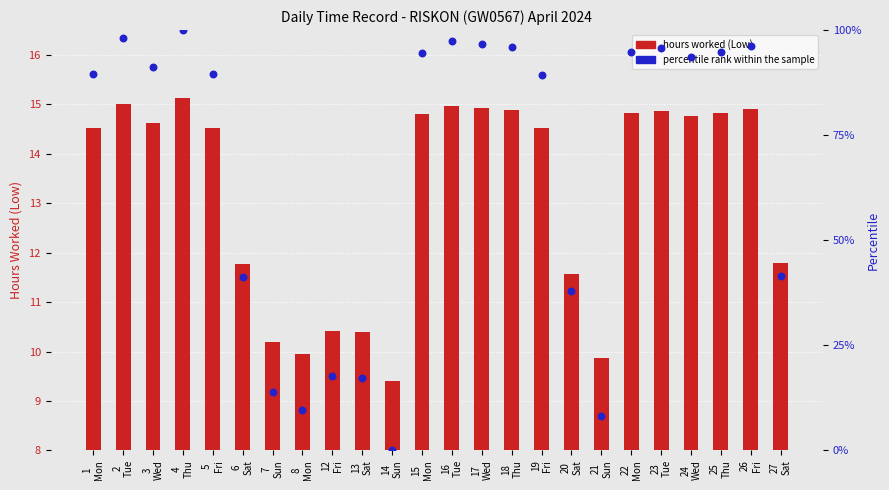

Which series has the largest total across all categories?

percentile rank within the sample